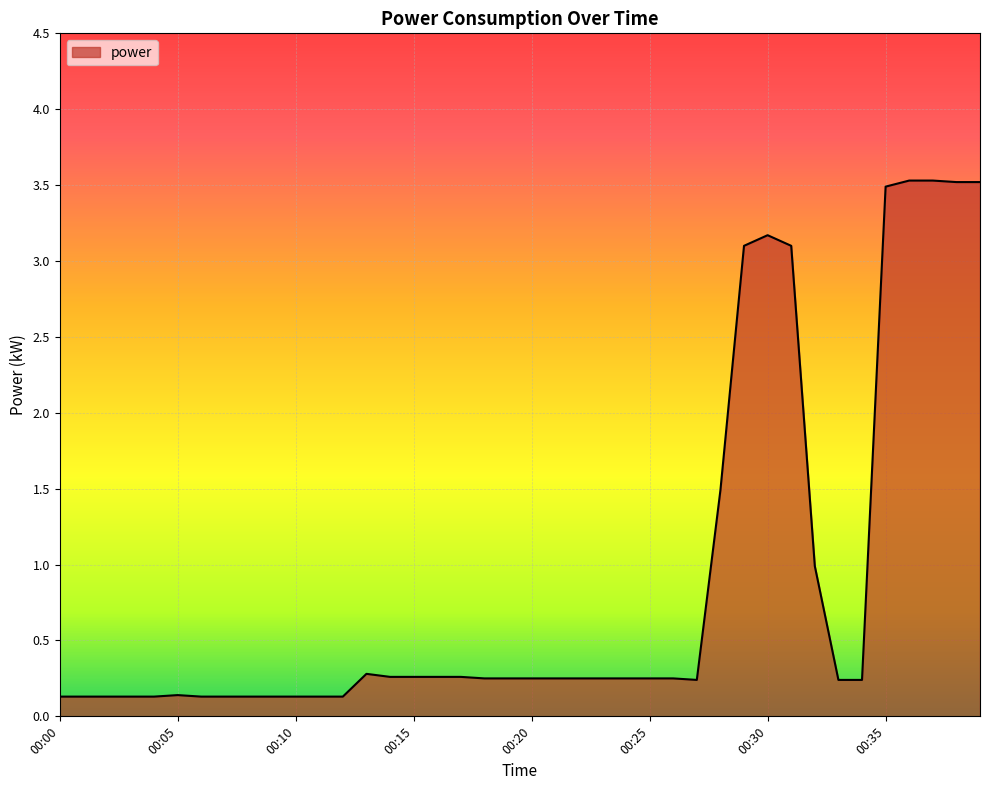

What is the greatest value displayed?

3.5